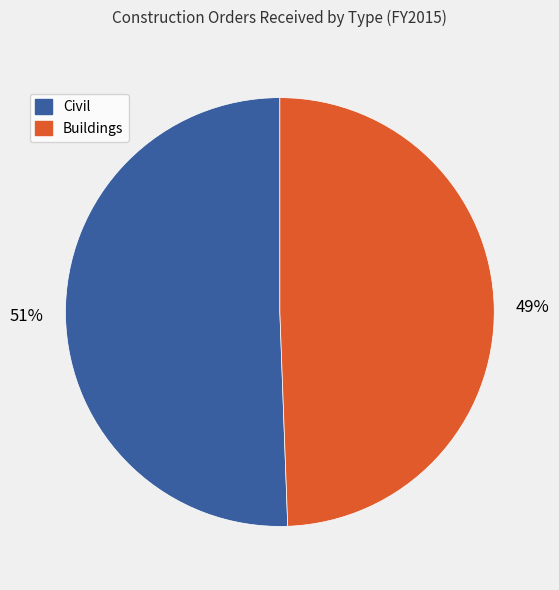

Which slice represents more than half of the pie?

Civil